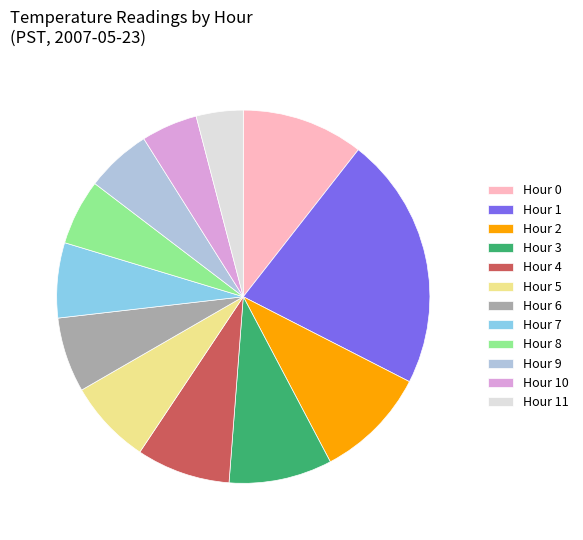

Which slice is the largest?

Hour 1